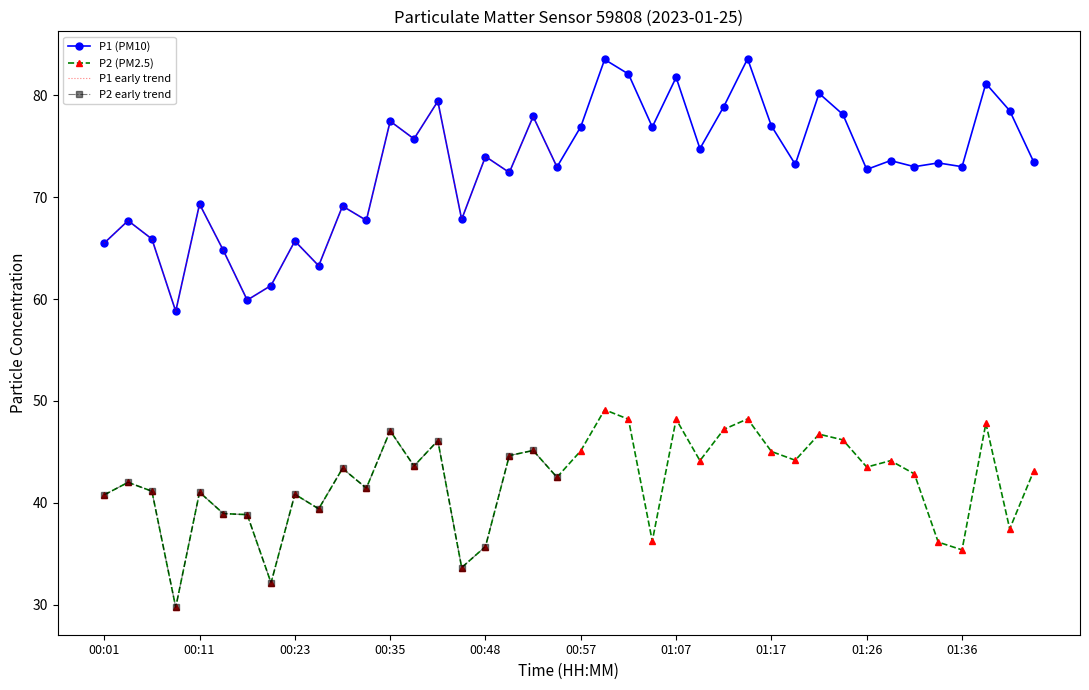

What is the sum of all P1 values?

2922.8